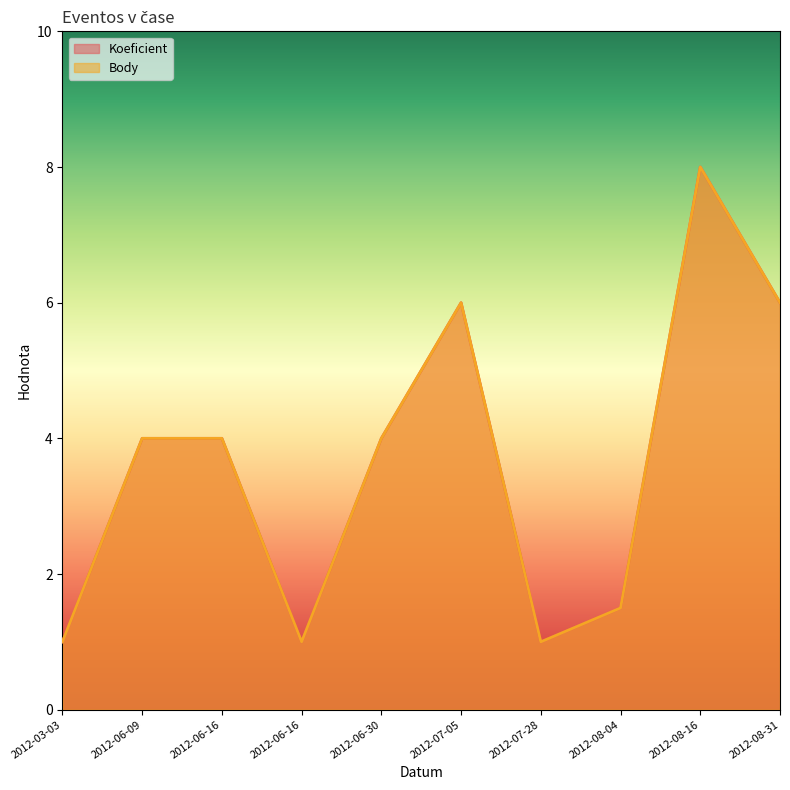

What is the average value of the Koeficient series?

3.6